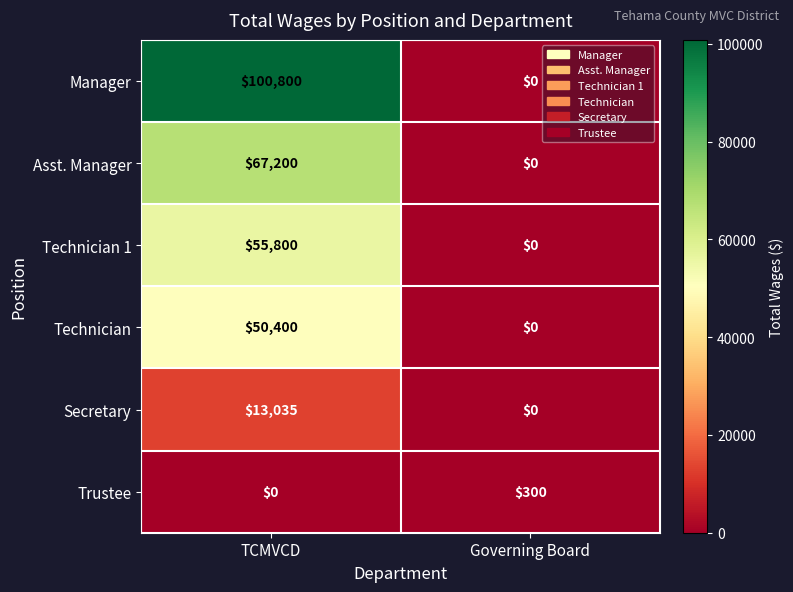

What is the sum of the Trustee values at TCMVCD and Governing Board?

300